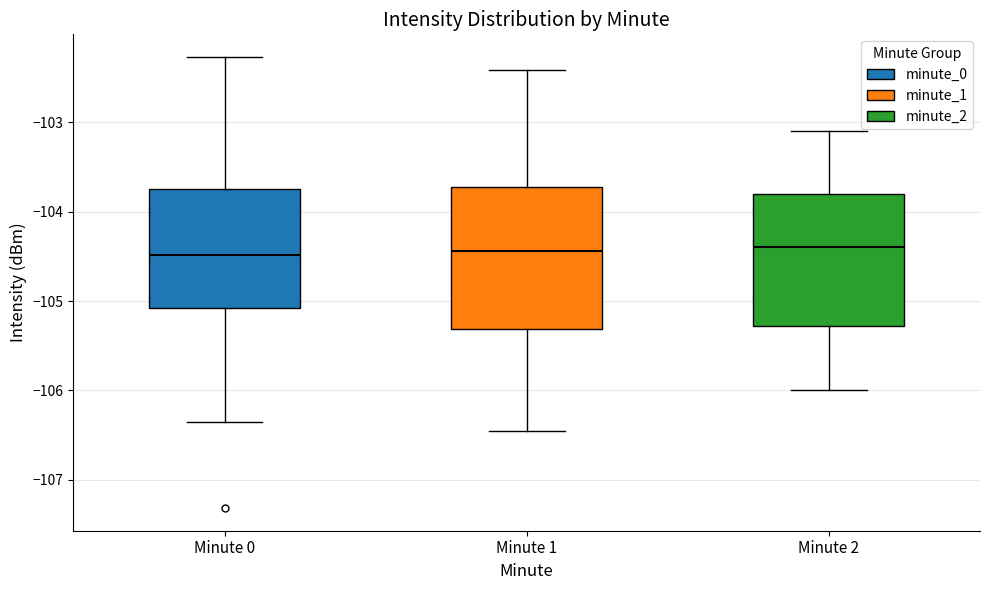

Where is the upper edge of the box for Minute 2 on the y-axis? The values are not printed on the chart, so give them approximately, as read against the axis.

-103.8